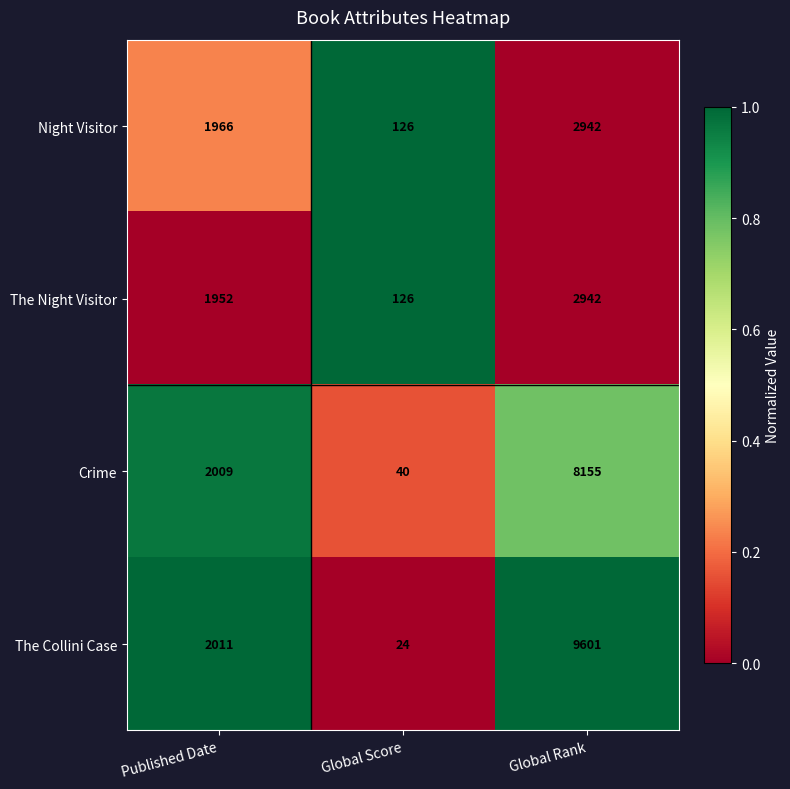

True or false: The Collini Case has a value of 10 at Global Score.

False